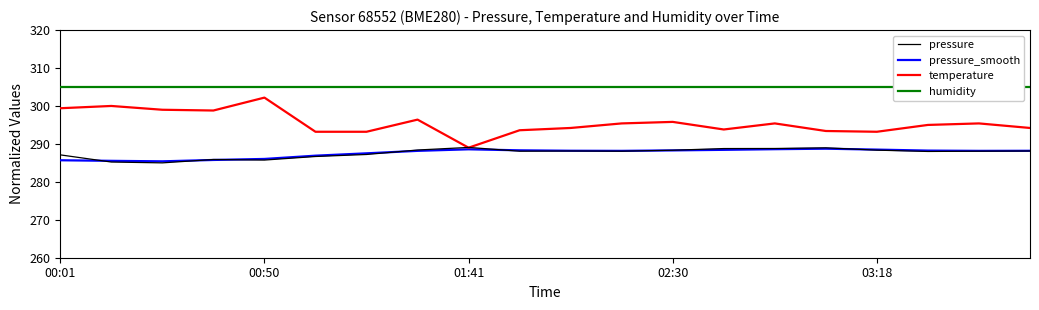

At which label does humidity reach its minimum?

00:01